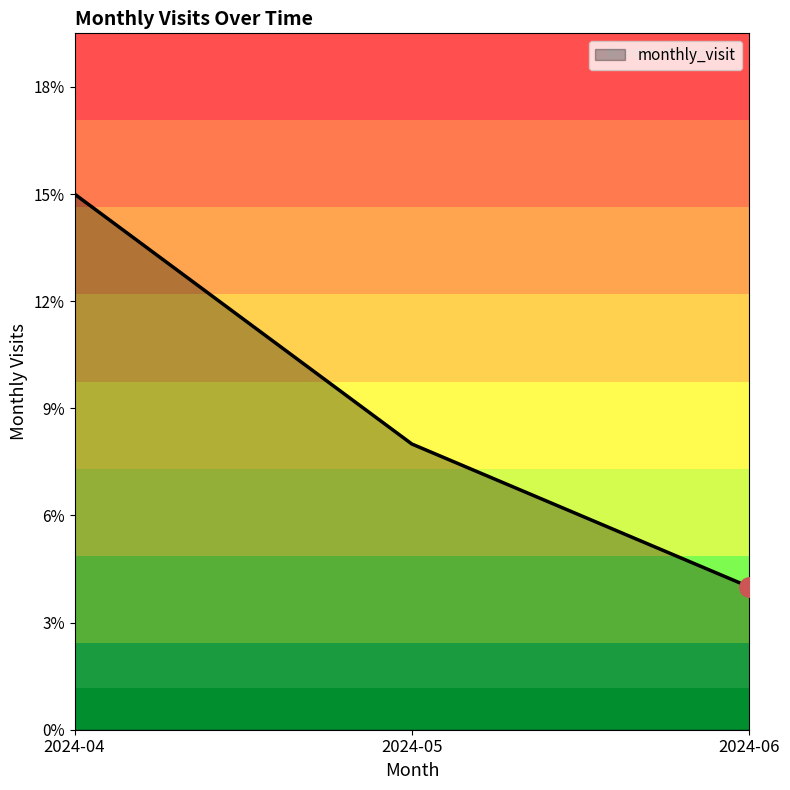

What is the greatest value displayed?

15